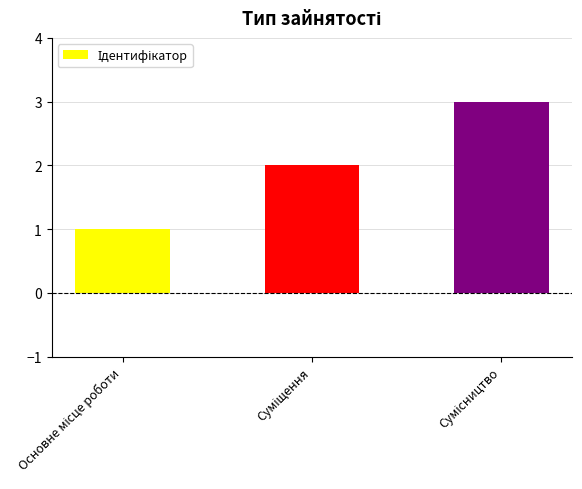

What is the greatest value displayed?

3